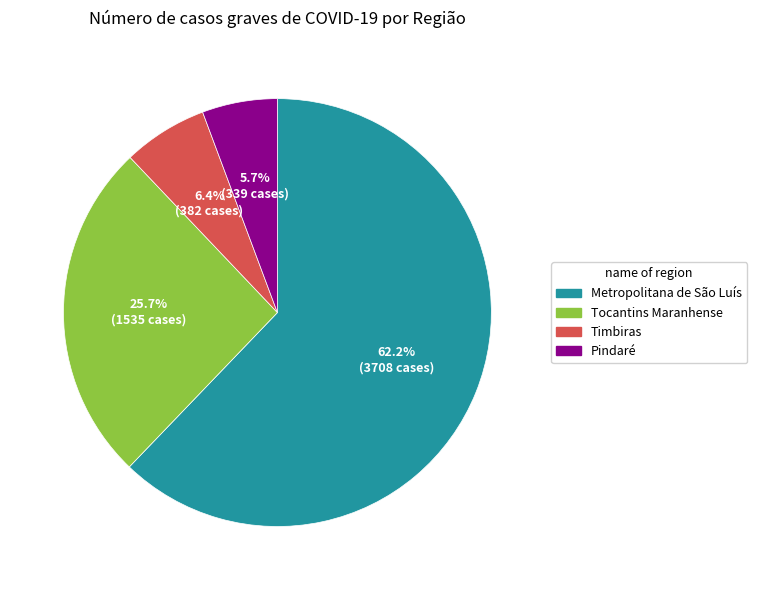

What is the ratio of the value at Timbiras to the value at Pindaré?

1.1